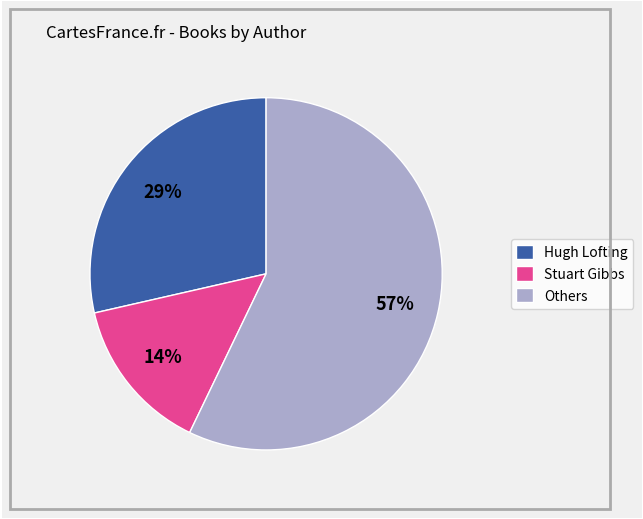

True or false: Stuart Gibbs accounts for 21% of the total.

False